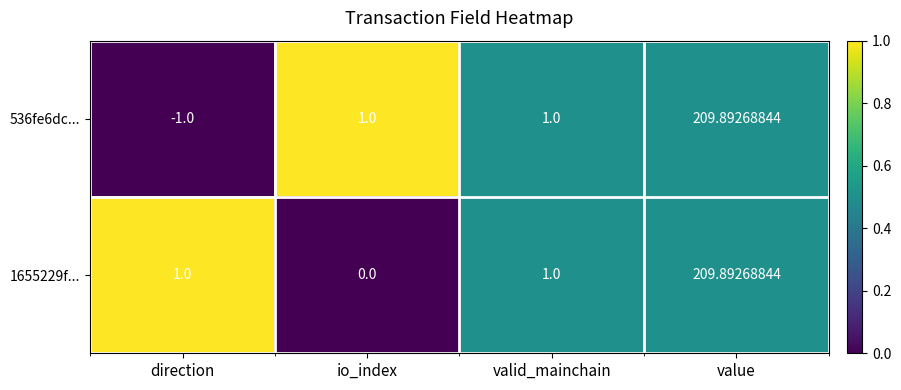

Which label corresponds to the largest value in the chart?

value